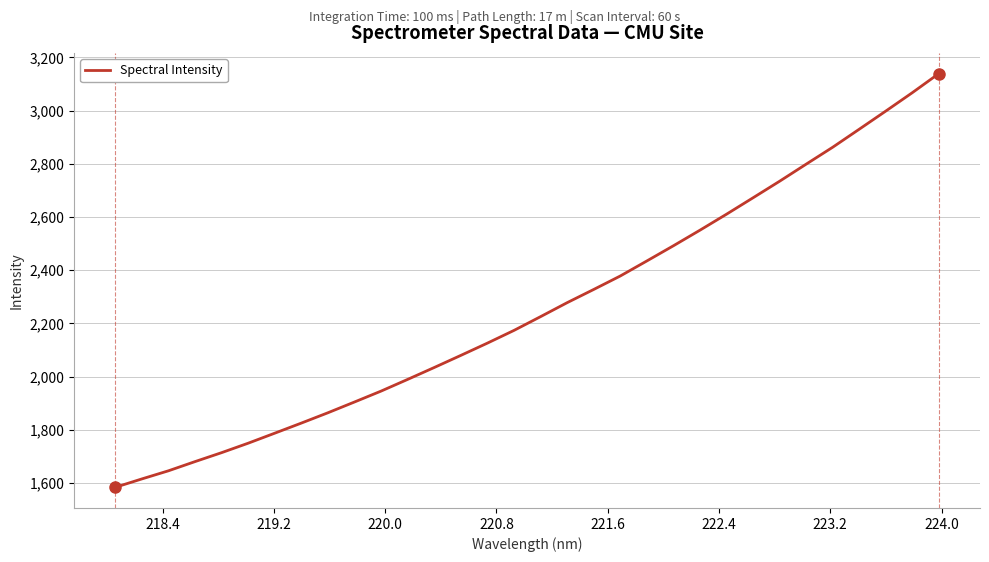

What is the greatest value displayed?

3139.1